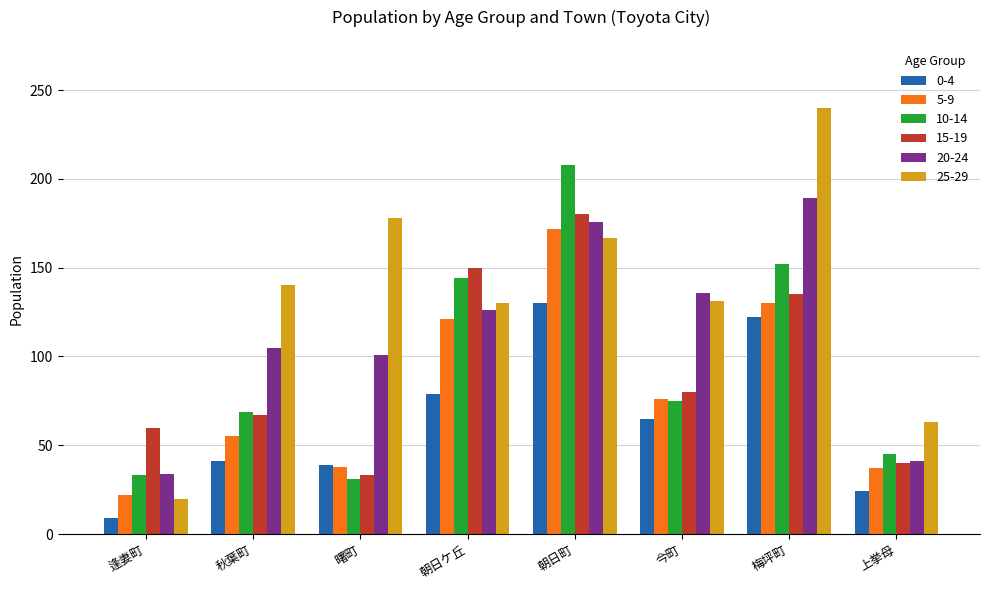

What is the difference between the maximum and minimum values in the 20-24 series?

155